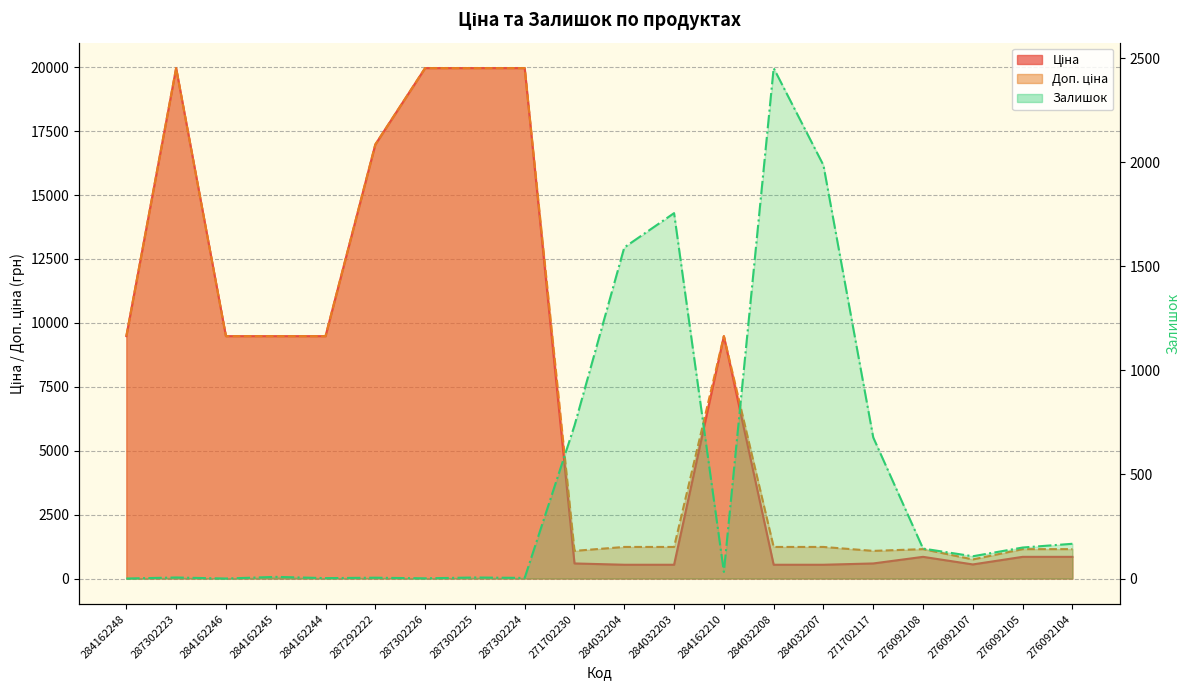

How many lines are shown in the chart?

3